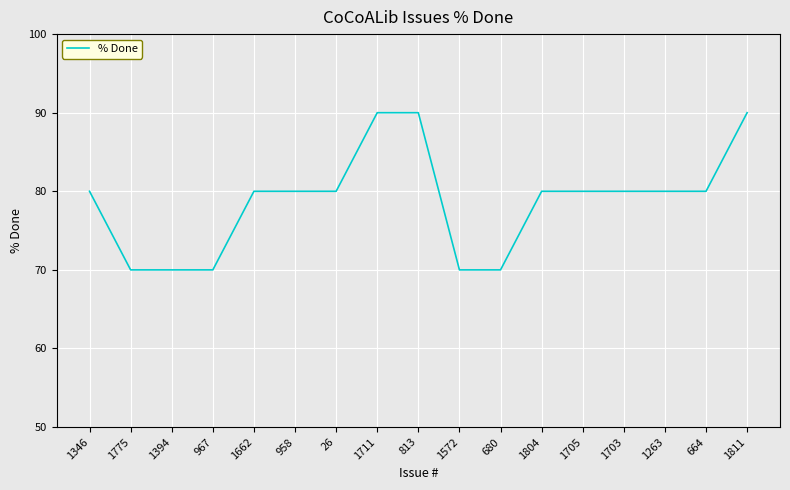

The value at 1263 is 23. True or false?

False